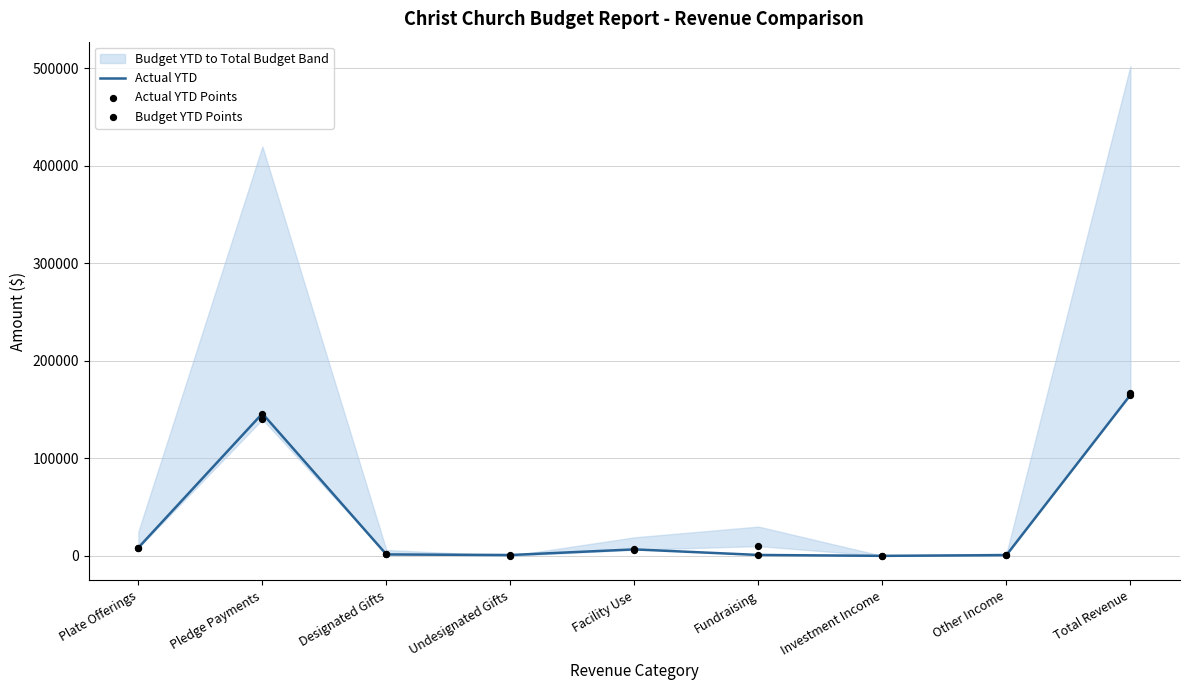

Which series contains the lowest Y value?

Budget YTD Points